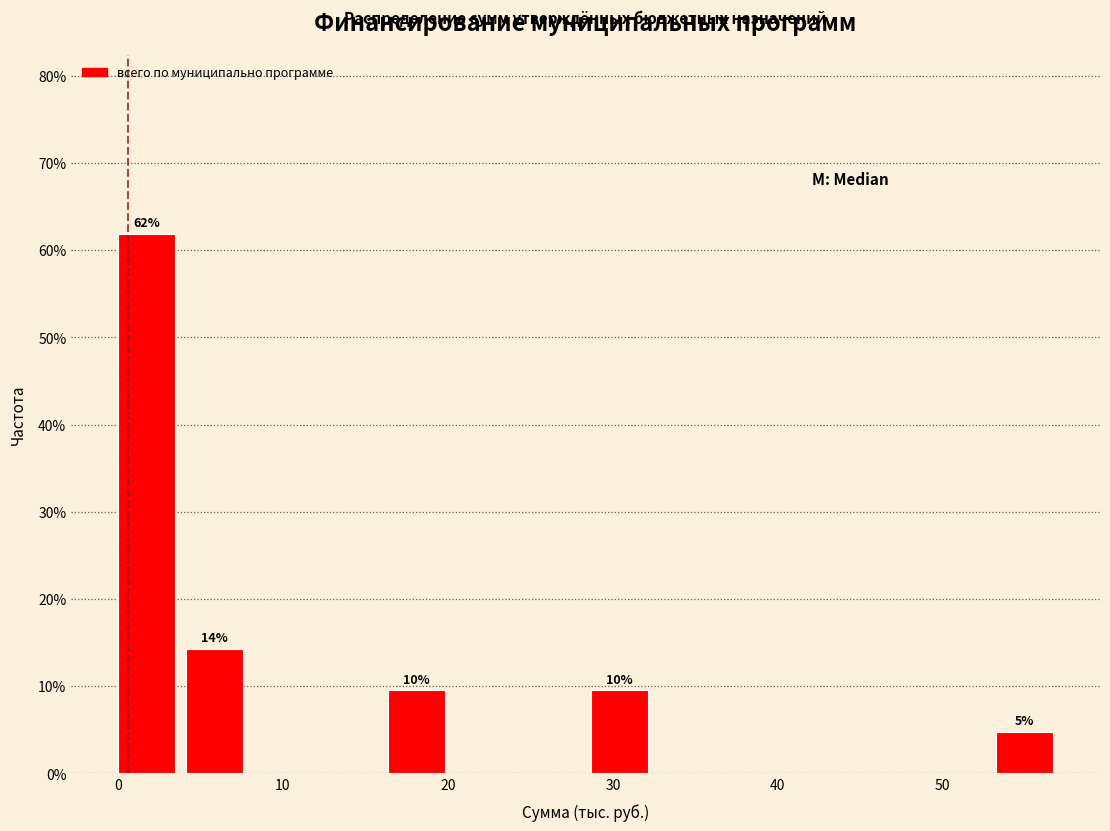

Over which range of the x-axis is the bar tallest?

0 to 4